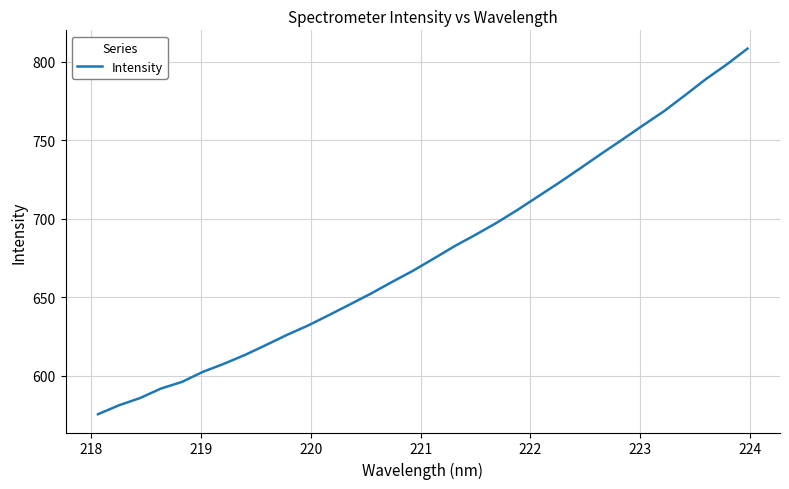

What is the difference between the maximum and minimum values?

232.7